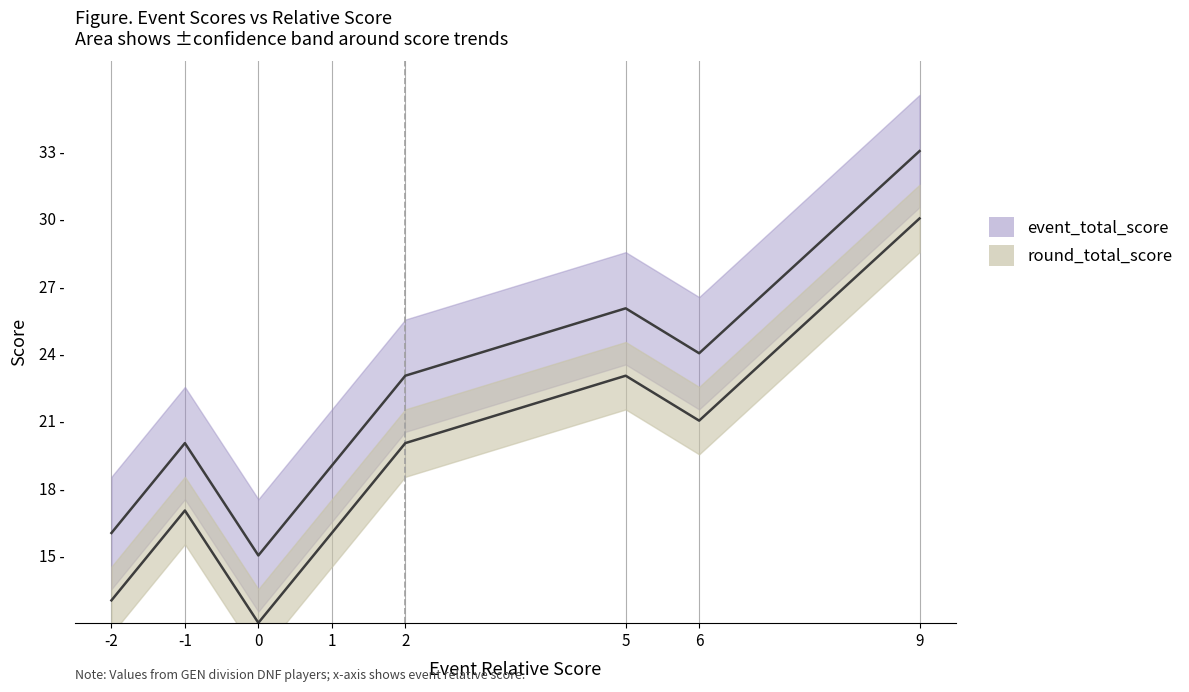

Reading right to left, what are all the values shown in this chart?

event_total_score: 33	24	26	23	19	15	20	16
round_total_score: 30	21	23	20	16	12	17	13